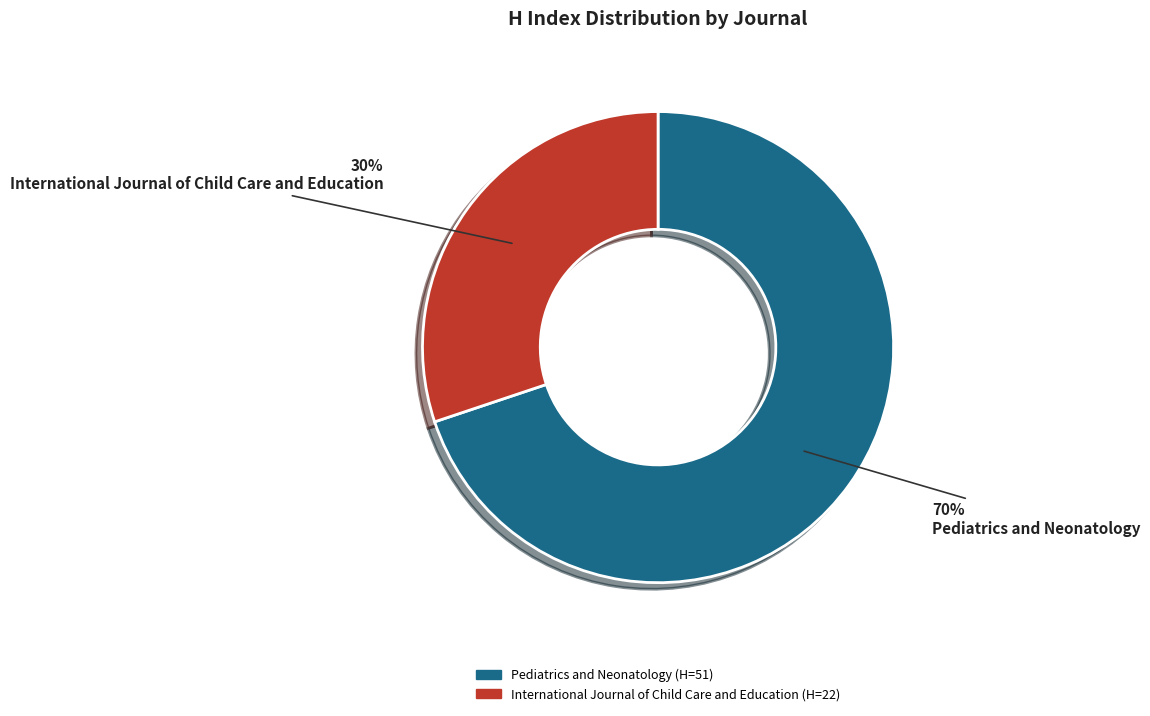

What is the smallest slice in the pie chart?

International Journal of Child Care and Education